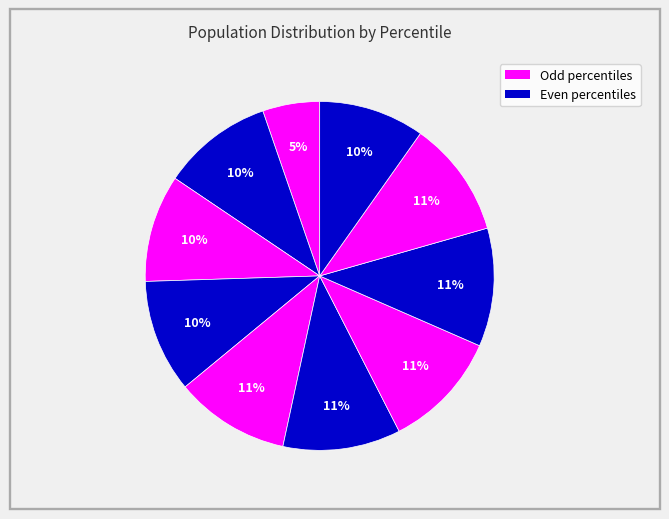

How many segments does this pie chart have?

10